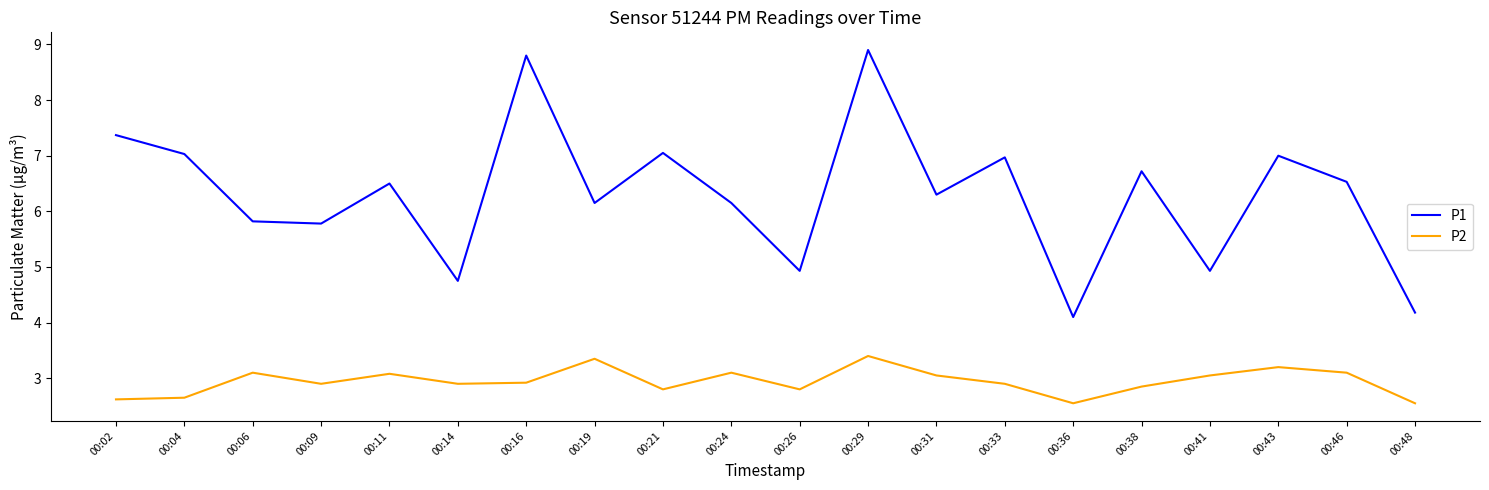

The value of P1 at 00:16 is 8.8. True or false?

True